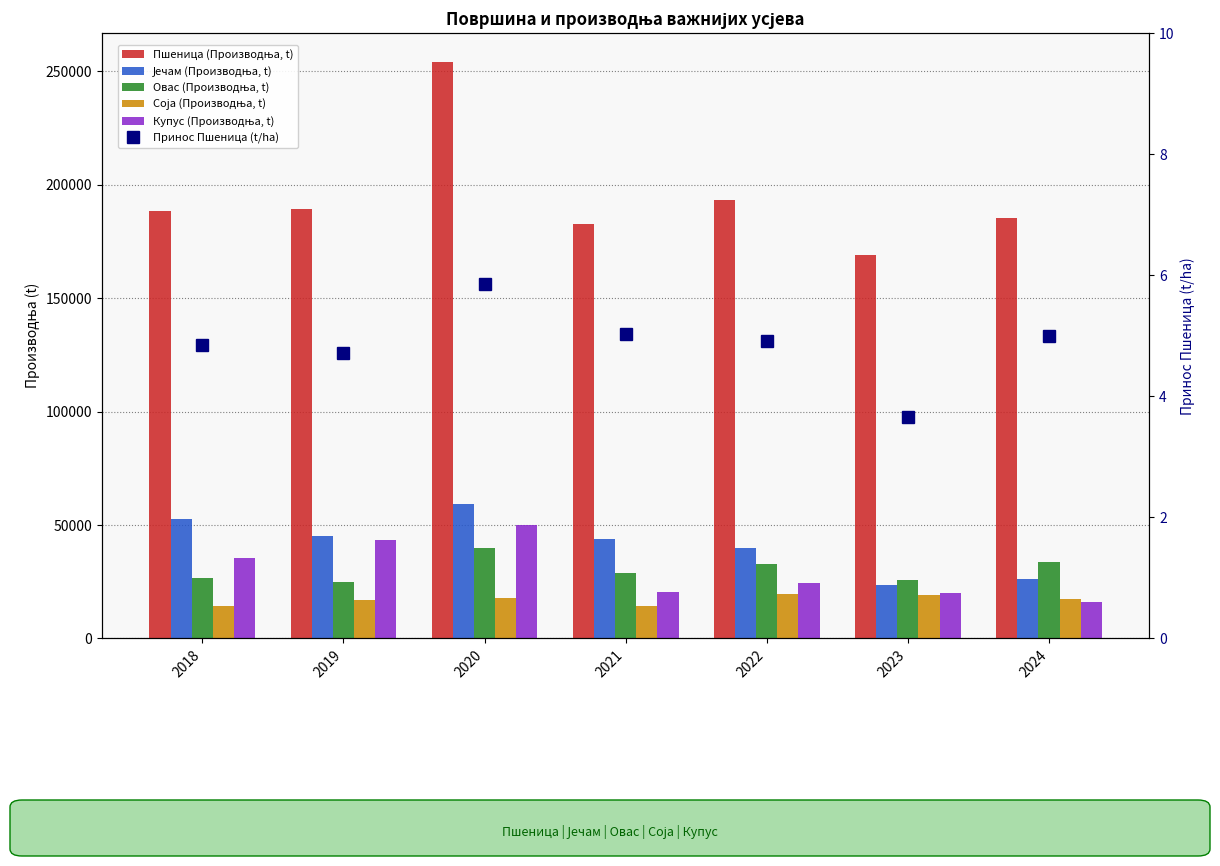

How many series are shown in this chart?

6